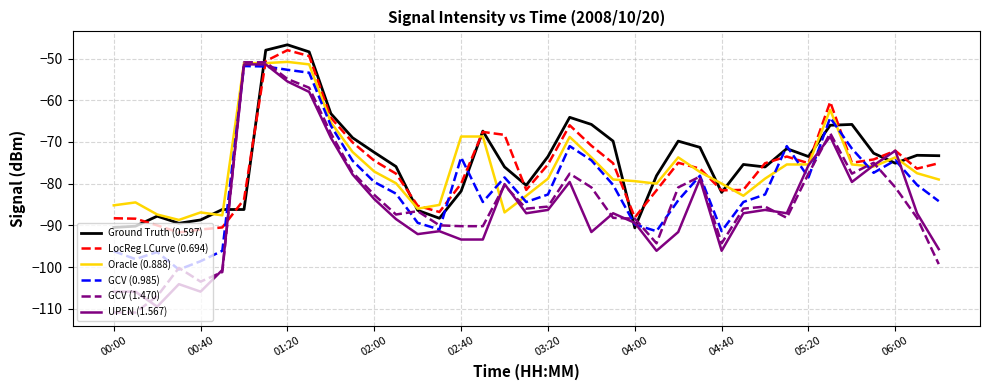

True or false: LocReg LCurve (0.694) has more than 1 points higher than both neighbors.

True